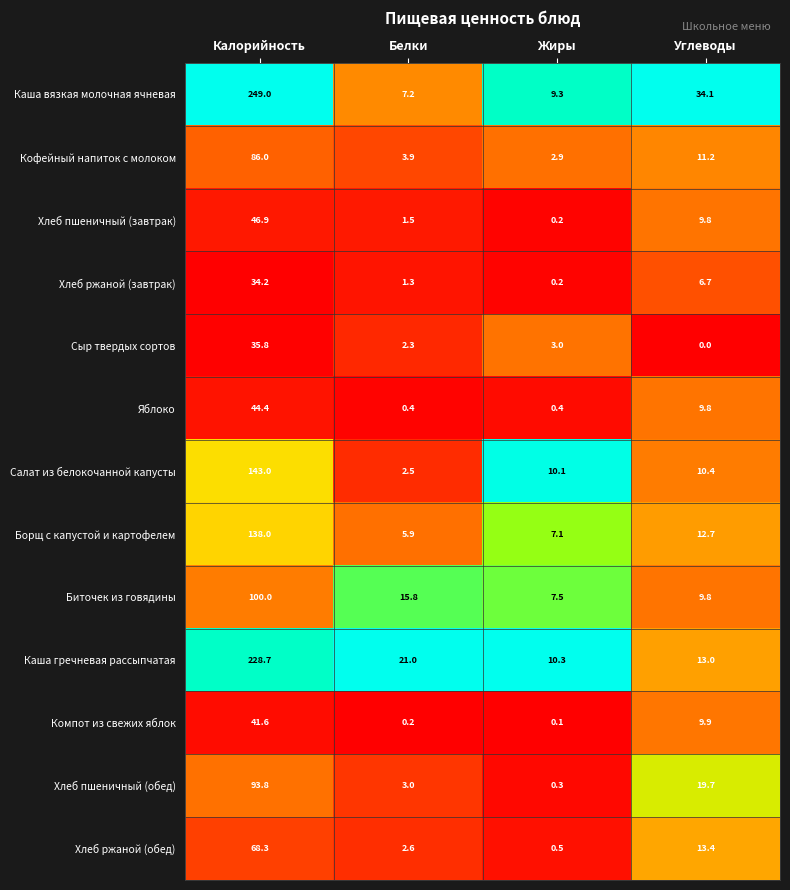

The Сыр твердых сортов series shows 3.0 at Жиры. True or false?

True